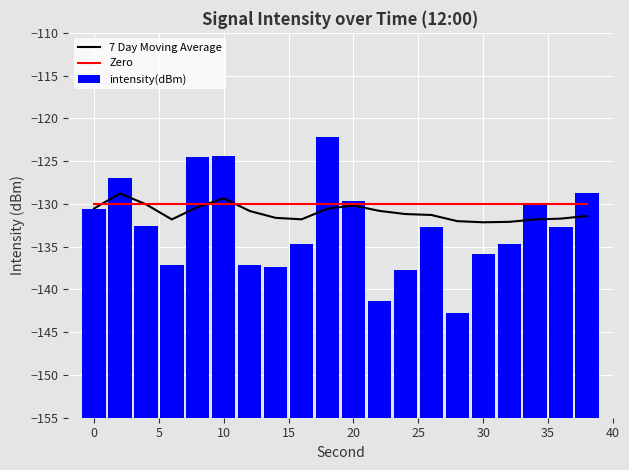

What is the lowest value of the 7 Day Moving Average series?

-132.1